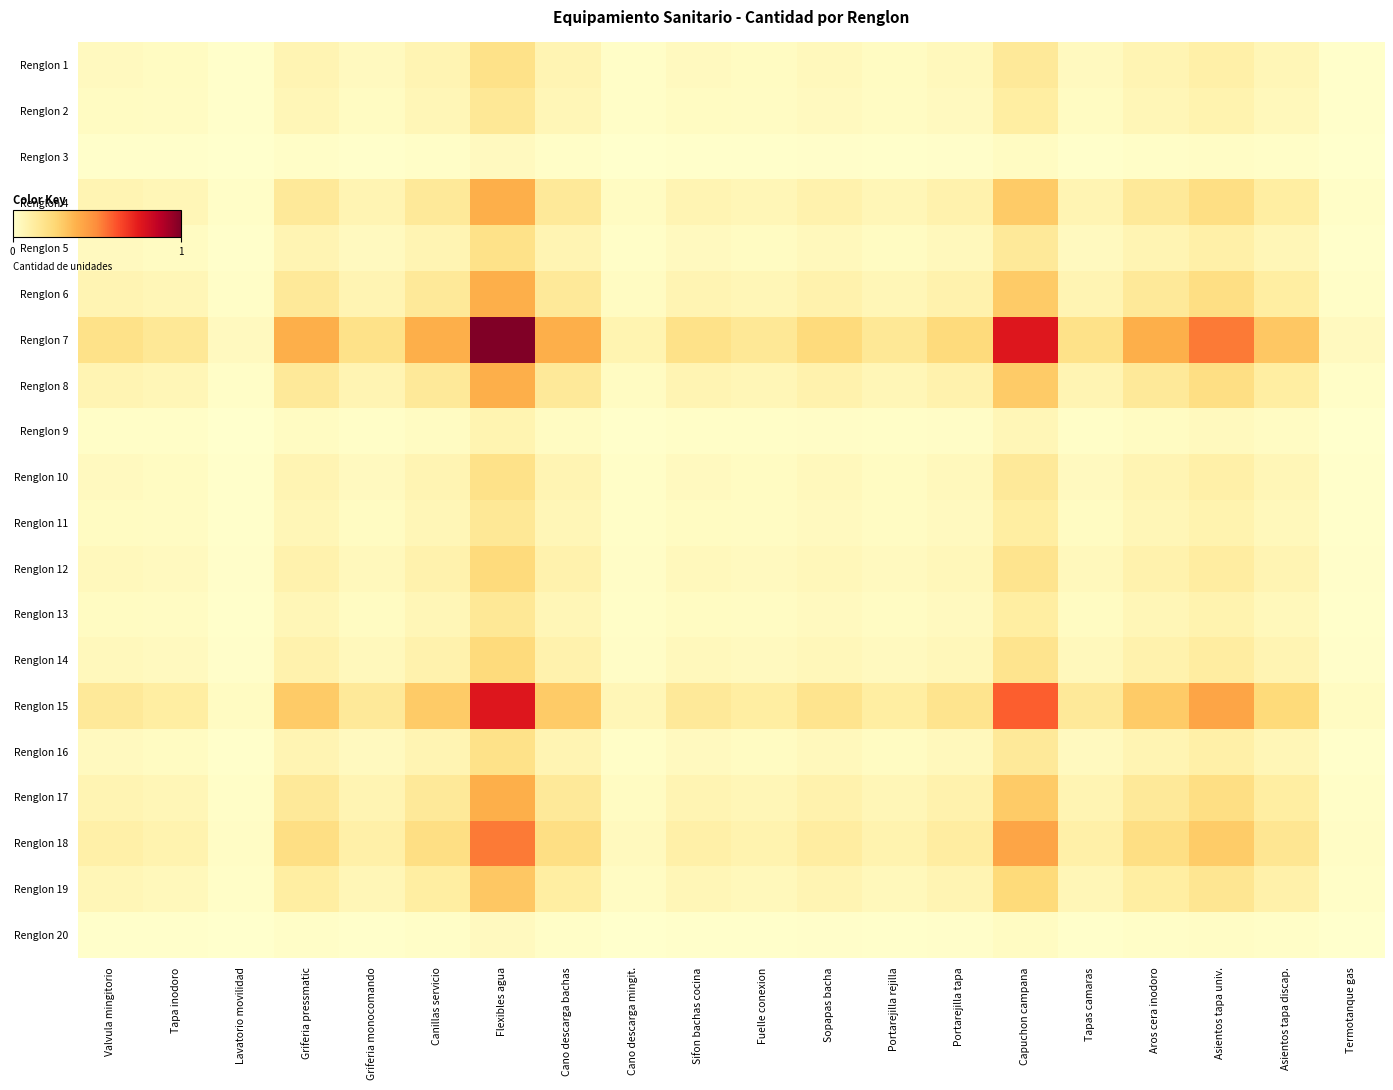

Which series has the largest total across all categories?

Renglon 7